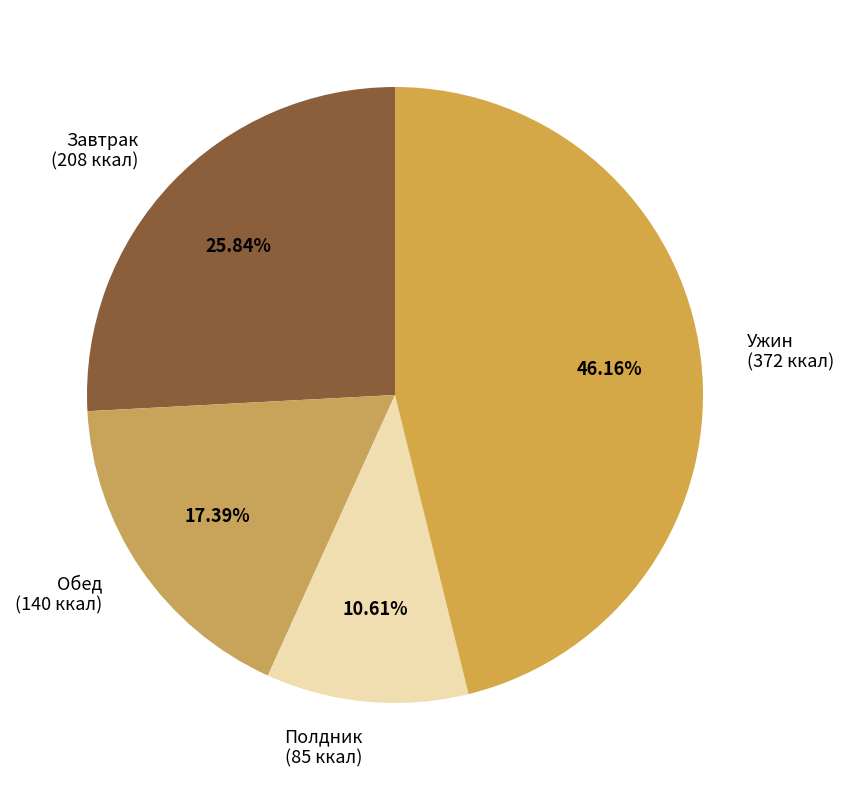

Is it true that Ужин is 46% of the pie?

True